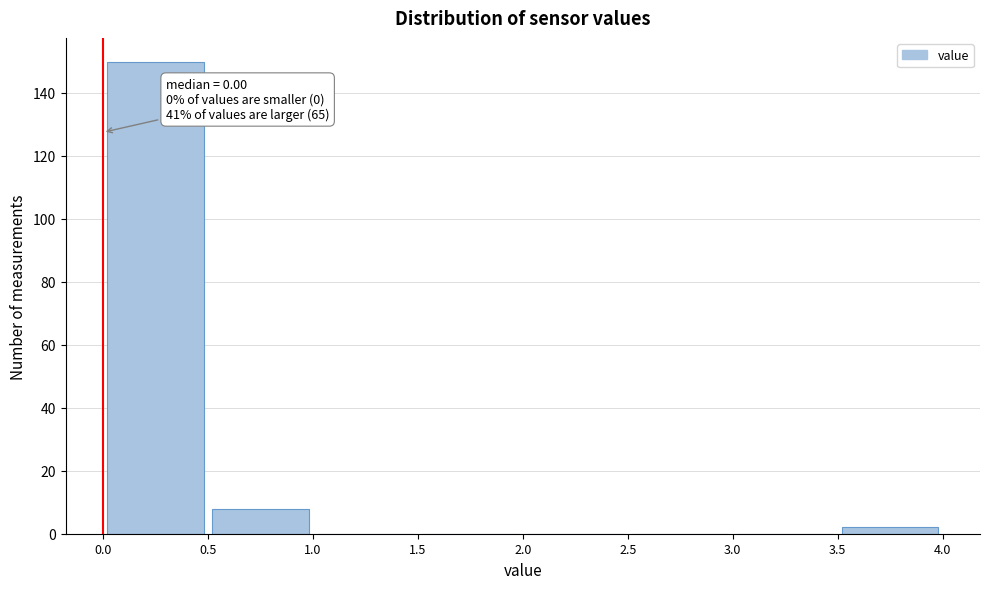

Over which range of the x-axis is the bar tallest?

0.0 to 0.5